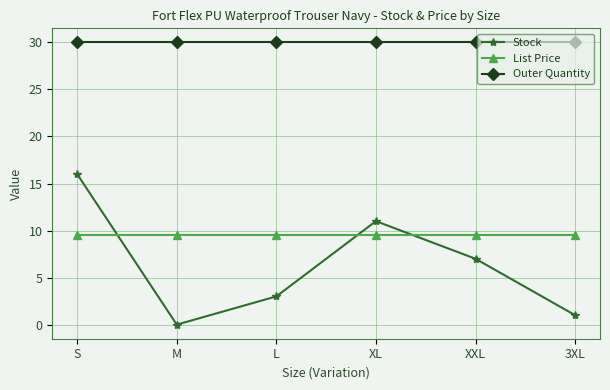

What is the spread (max minus min) of values at L?

27.0